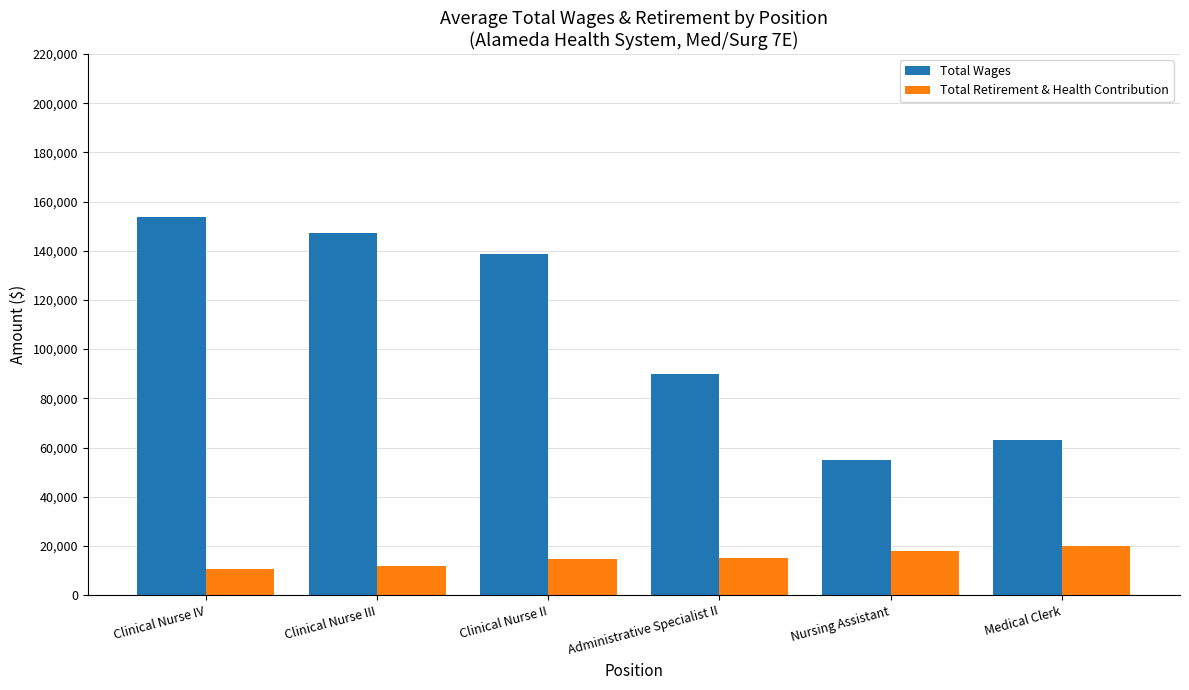

Count the number of data series in this chart.

2